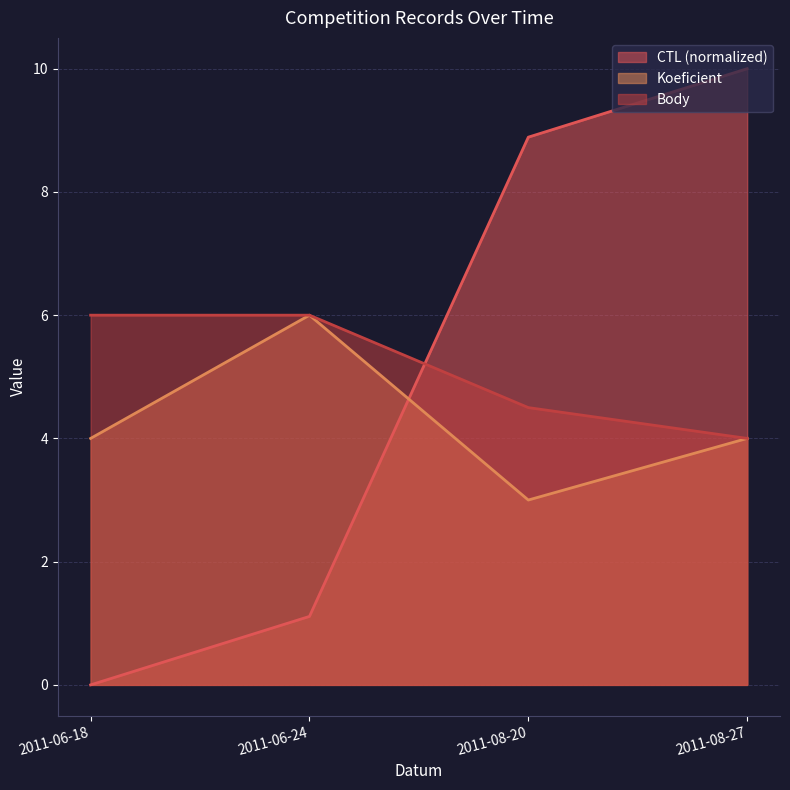

How many times do Koeficient and CTL cross each other?

1